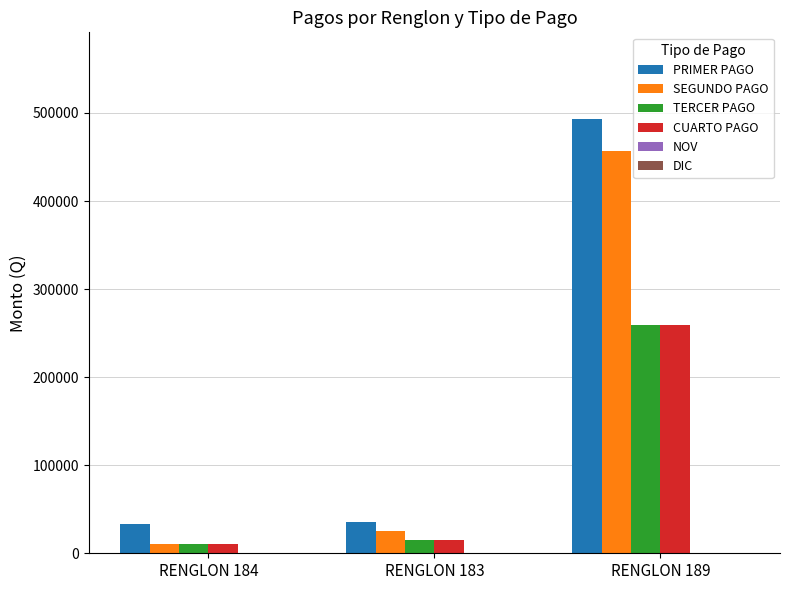

What is the sum of the TERCER PAGO values at RENGLON 189 and RENGLON 184?

270500